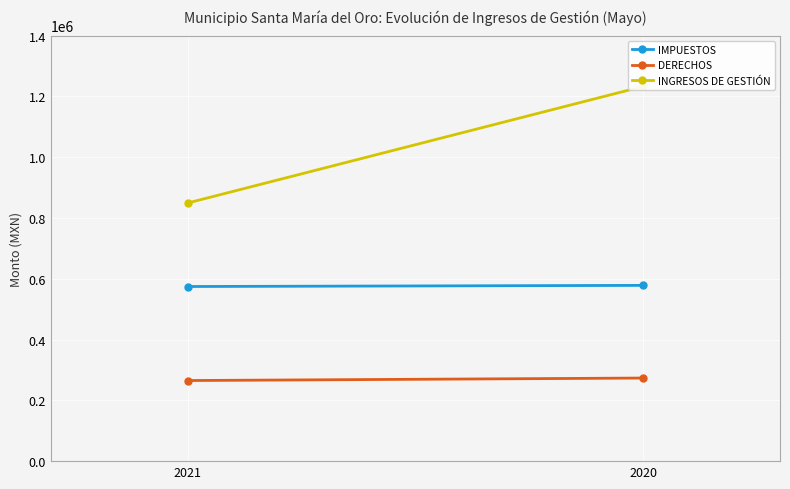

The DERECHOS series shows 179333.5 at 2021. True or false?

False